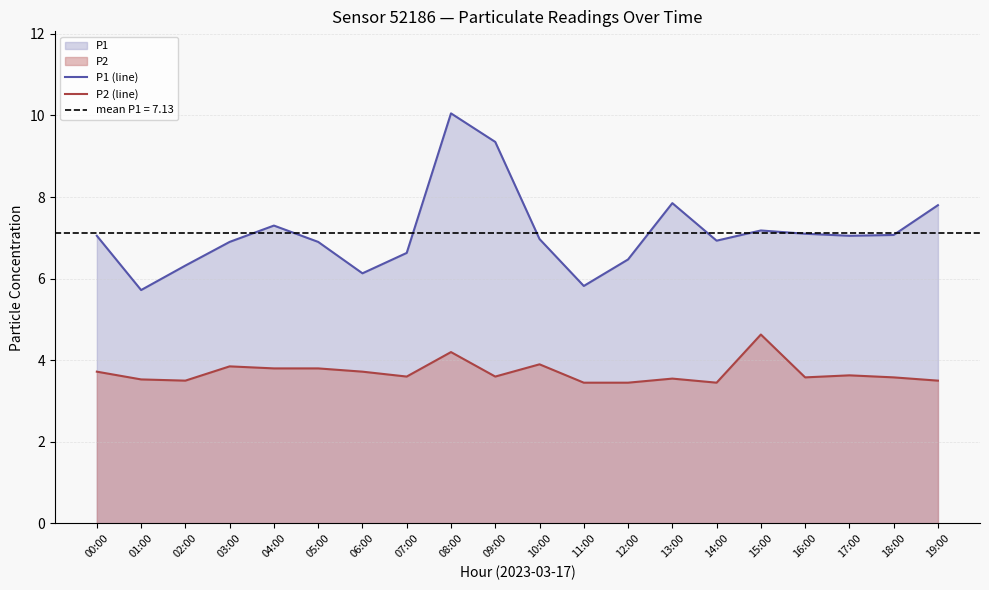

At 09:00, list the series in order from largest to smallest.

P1 (line), P2 (line)